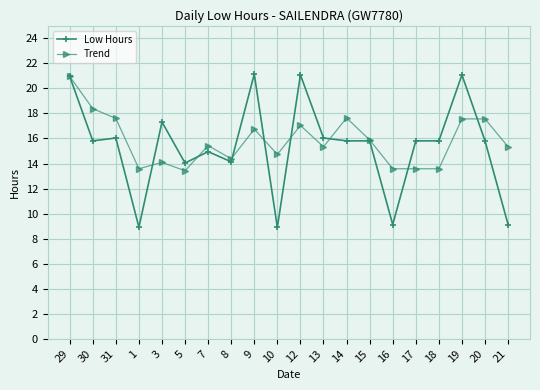

The value of Low Hours at 14 is 10.5. True or false?

False